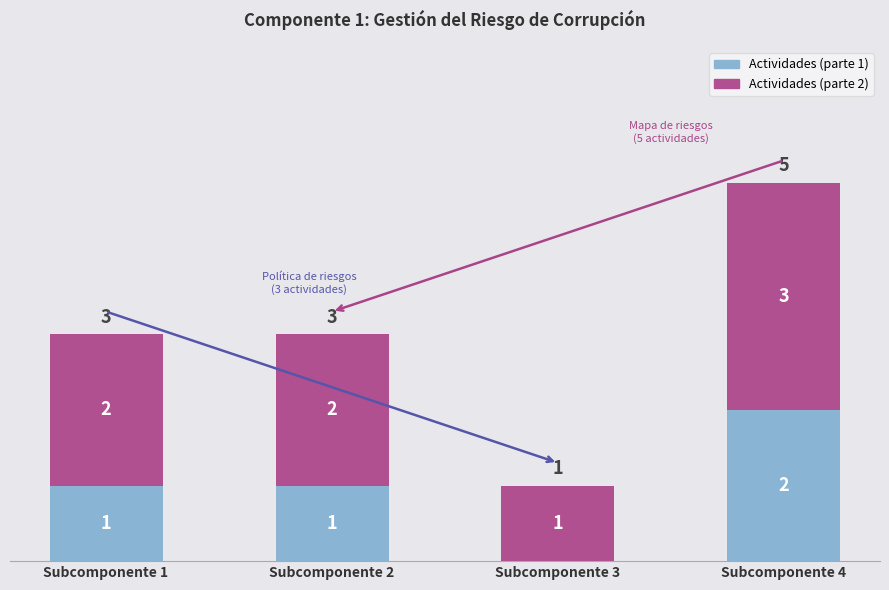

At which category is the sum across all series the highest?

Subcomponente 4